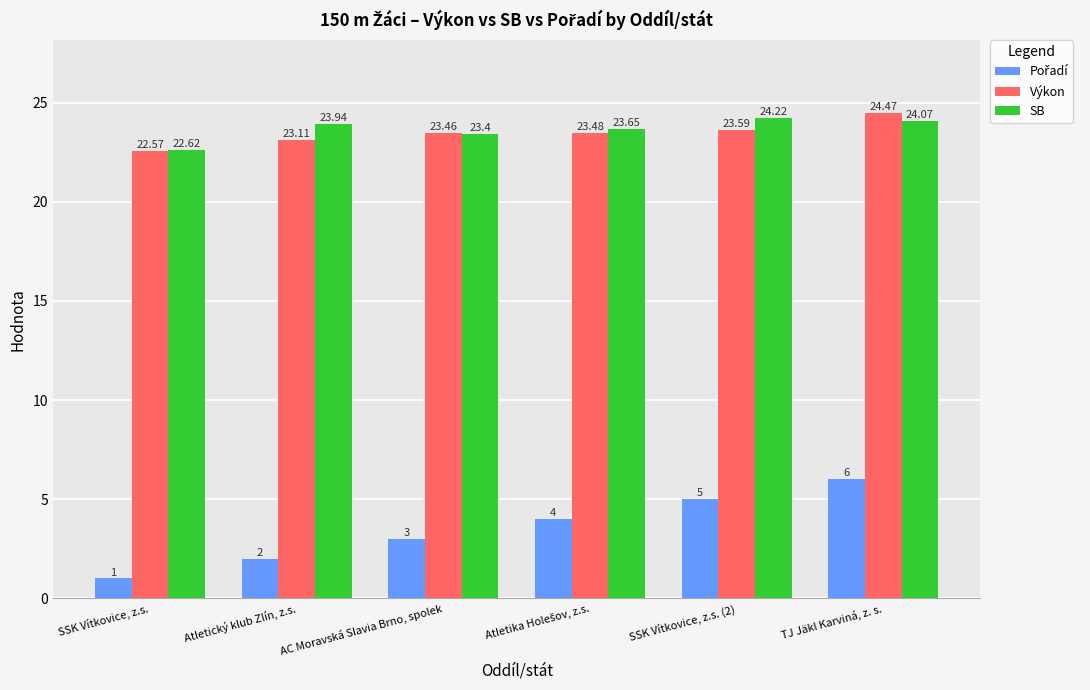

What is the spread (max minus min) of values at AC Moravská Slavia Brno, spolek?

20.5